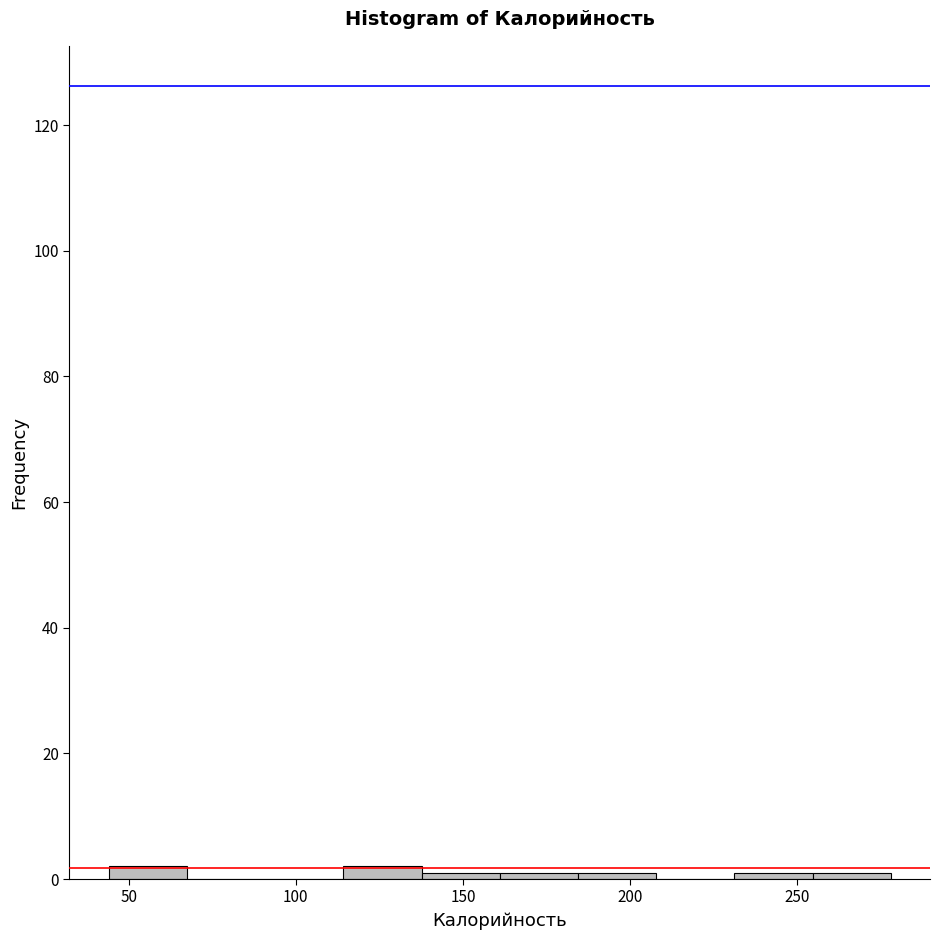

Reading left to right, list every bar in this chart as the range it spans on the x-axis followed by its height. Neither the bar edges nor the heights are printed on the chart, so give them approximately, as read against the axes.

45 to 65: 2
65 to 90: 0
90 to 115: 0
115 to 140: 2
140 to 160: under 2
160 to 185: under 2
185 to 210: under 2
210 to 230: 0
230 to 255: under 2
255 to 280: under 2